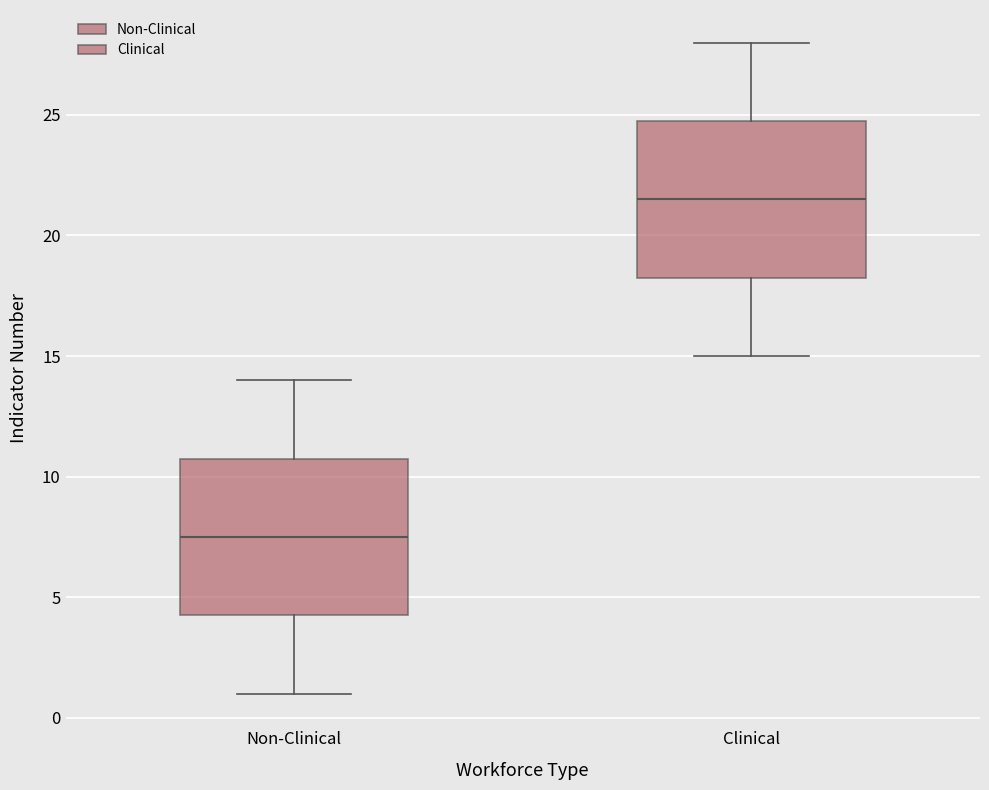

Which box's median line is the lowest?

Non-Clinical